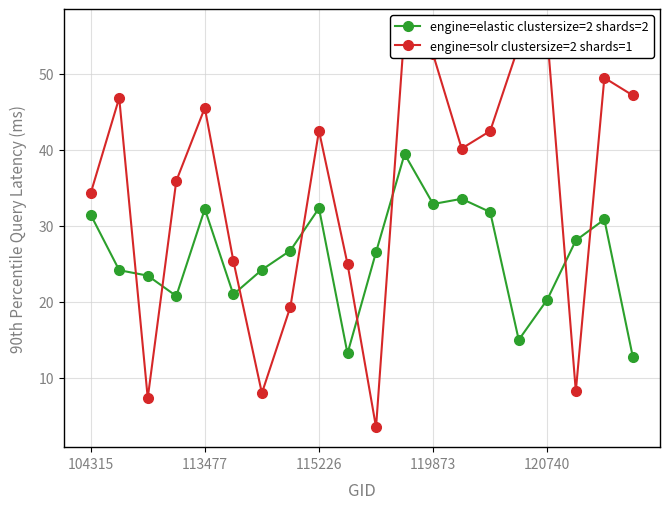

At which label does engine=elastic clustersize=2 shards=2 first exceed 26?

104315